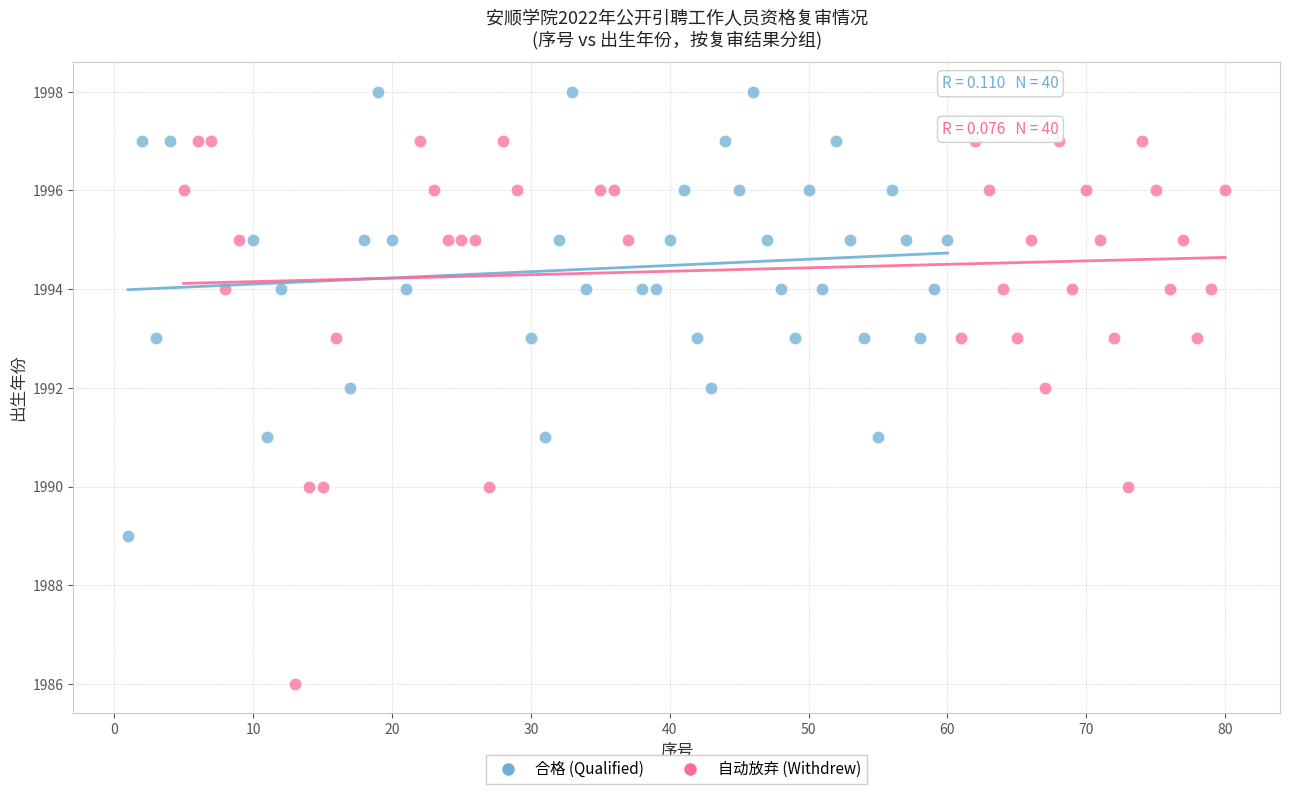

Which series has the largest Y range (max minus min)?

自动放弃 (Withdrew)